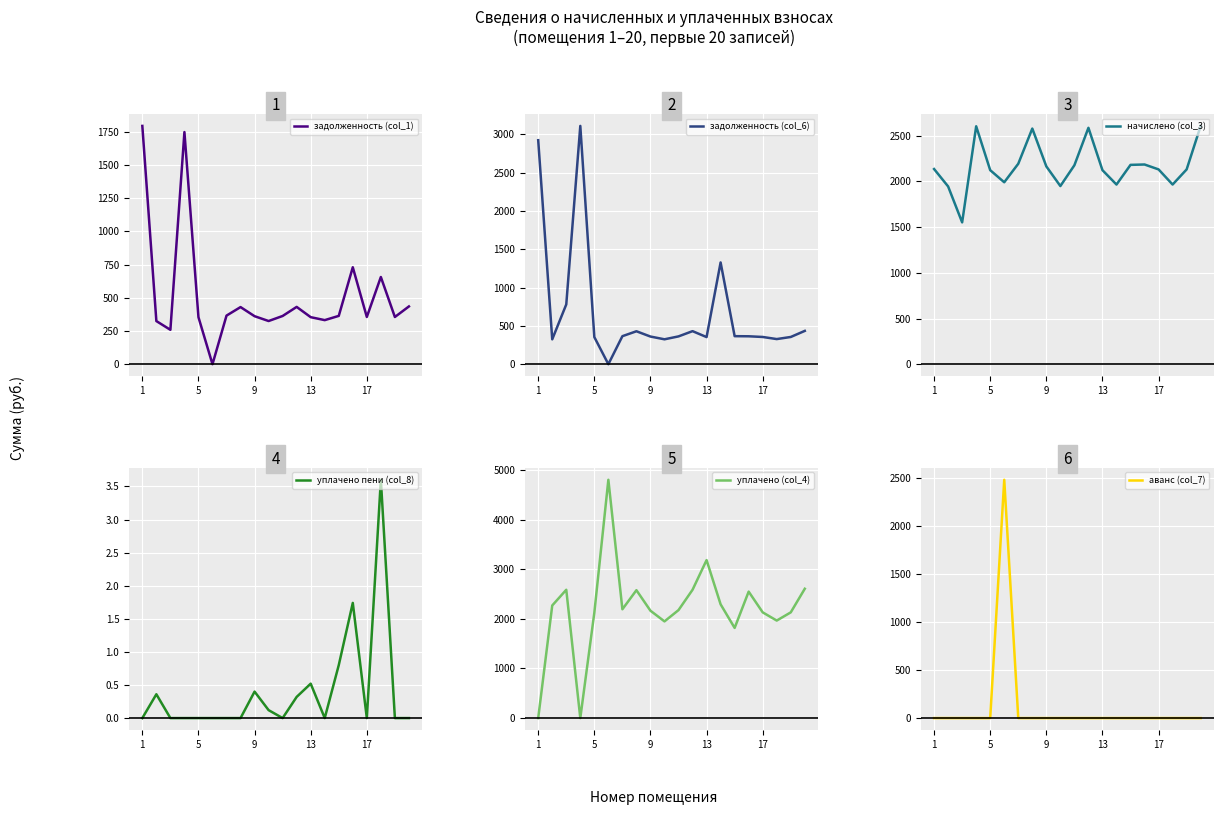

The value of задолженность (col_1) at 17 is 355.4. True or false?

True